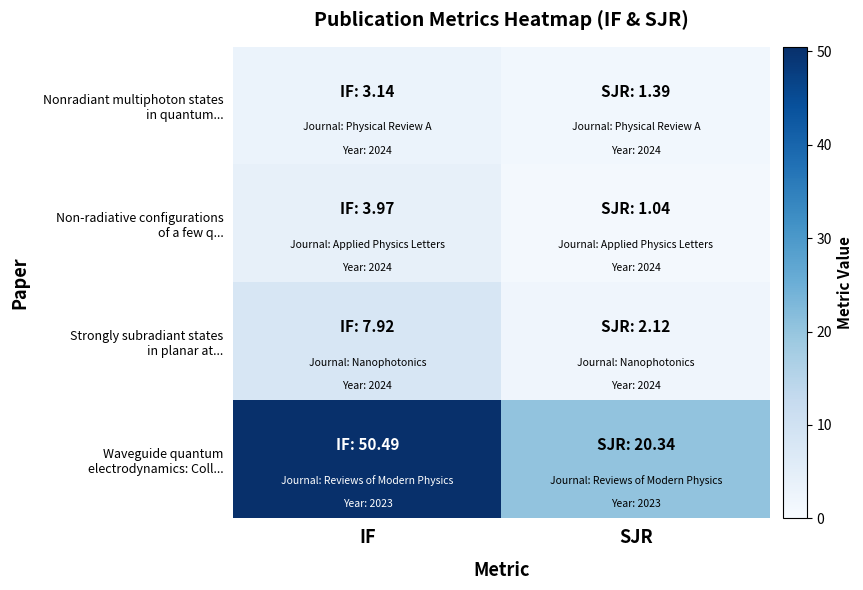

Rank the series by their maximum value, from lowest to highest.

Nonradiant multiphoton states in quantum..., Non-radiative configurations of a few q..., Strongly subradiant states in planar at..., Waveguide quantum electrodynamics: Coll...